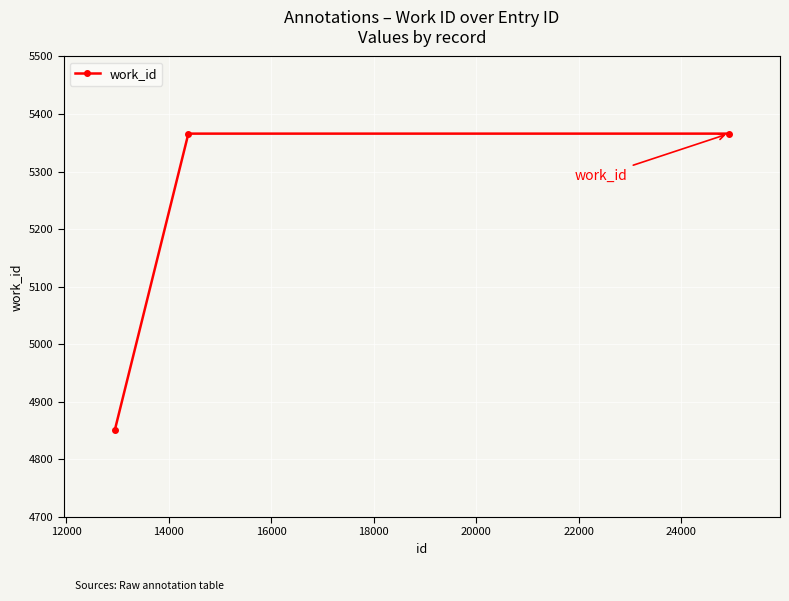

Reading left to right, list all the values displayed in this chart.

4852	5366	5366